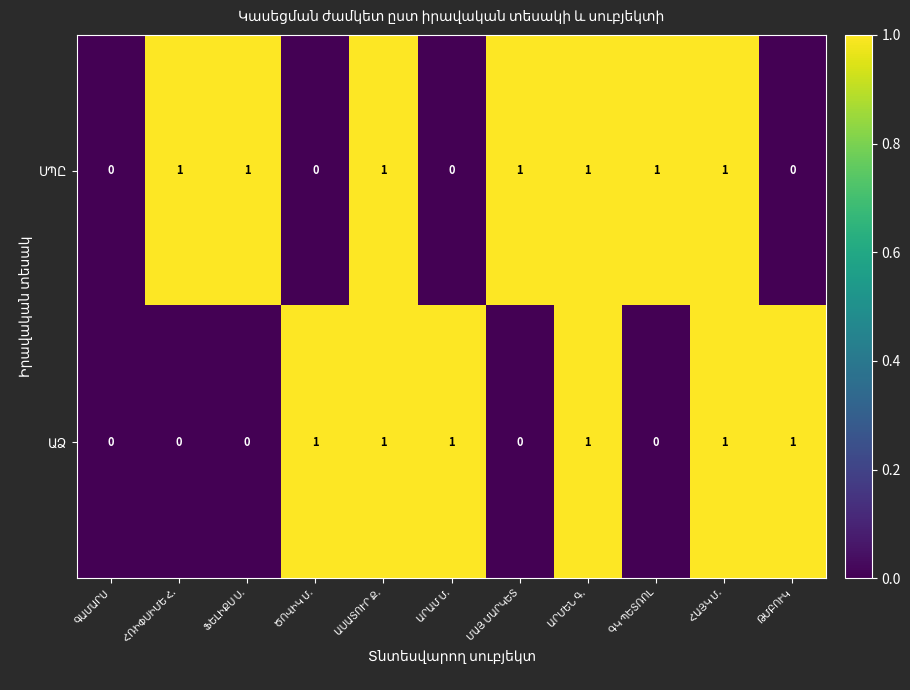

At which category is the sum across all series the highest?

ԱՍԱՏՈՒՐ Ք.